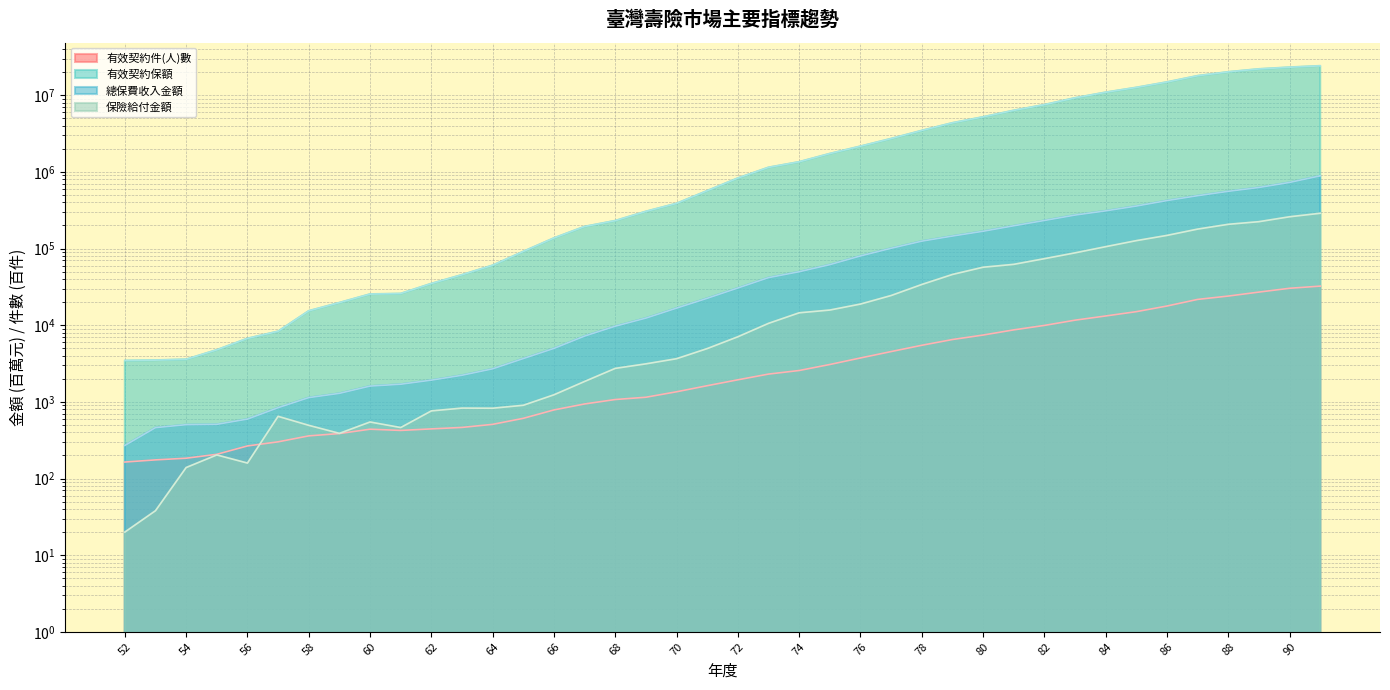

Rank the categories by 有效契約件(人)數 value from highest to lowest.

91, 90, 89, 88, 87, 86, 85, 84, 83, 82, 81, 80, 79, 78, 77, 76, 75, 74, 73, 72, 71, 70, 69, 68, 67, 66, 65, 64, 63, 62, 60, 61, 59, 58, 57, 56, 55, 54, 53, 52